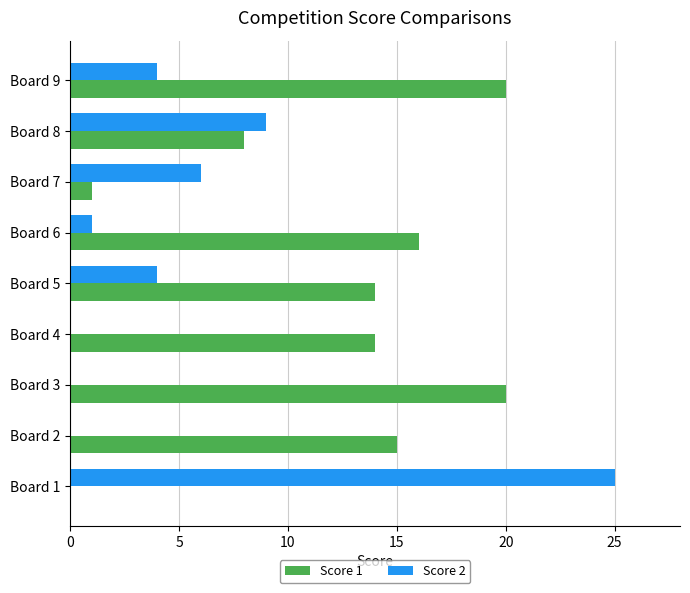

Is the value of Score 2 at Board 2 greater than the value of Score 1 at Board 5?

No